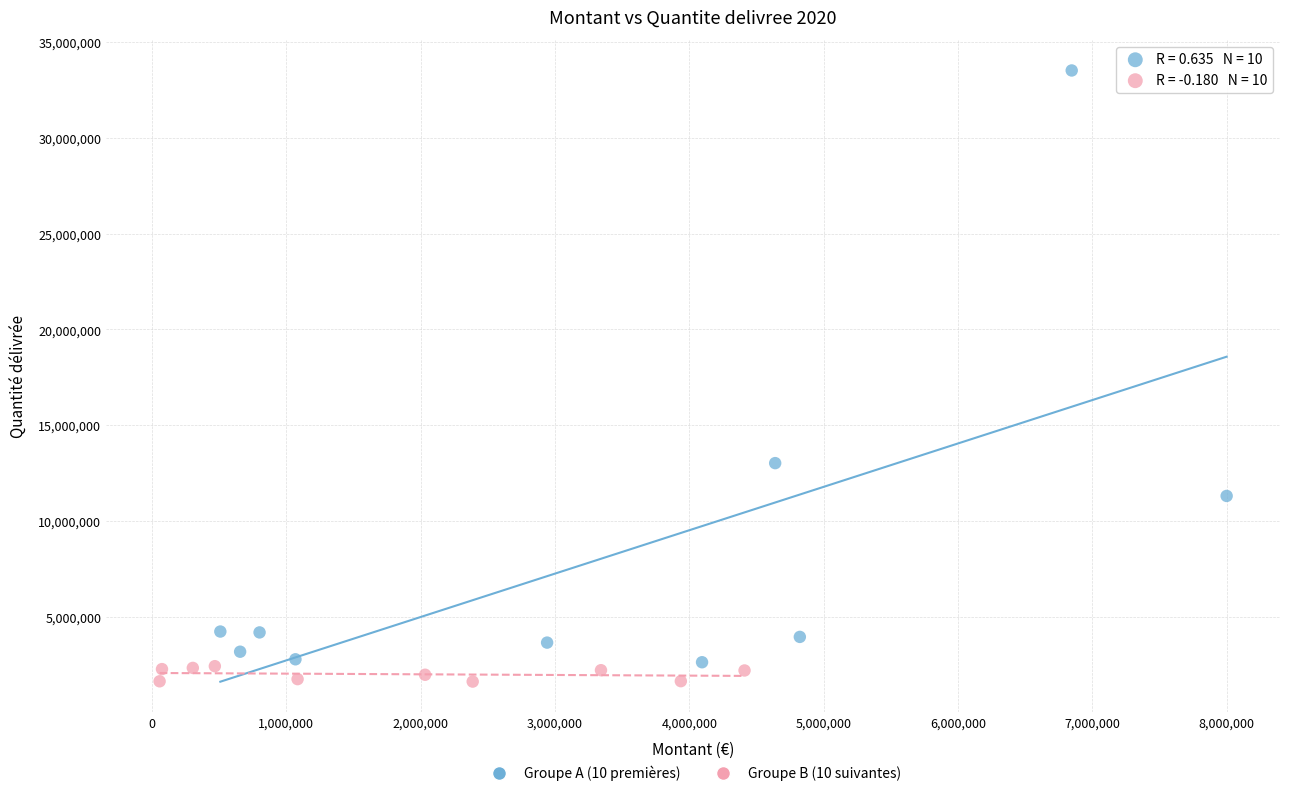

Which series contains the lowest Y value?

Groupe B (10 suivantes)